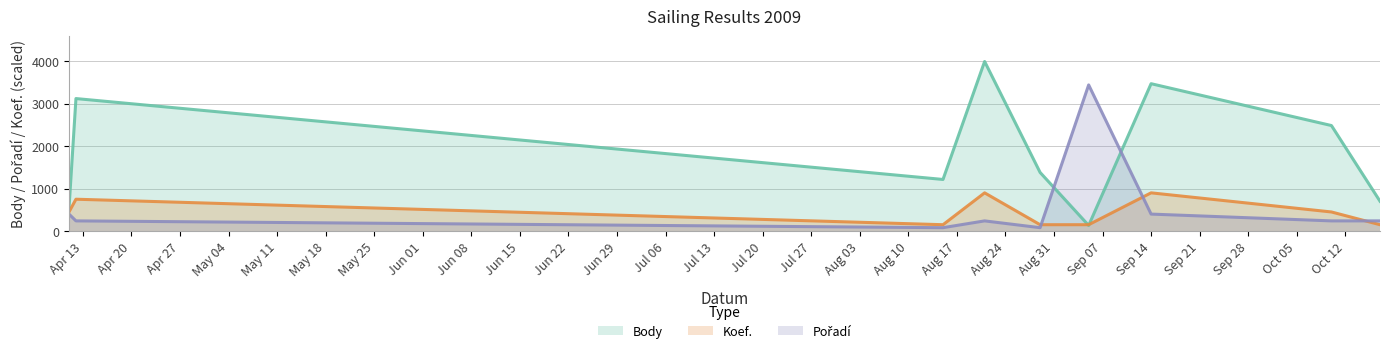

Which label corresponds to the smallest value in the chart?

2009-08-15